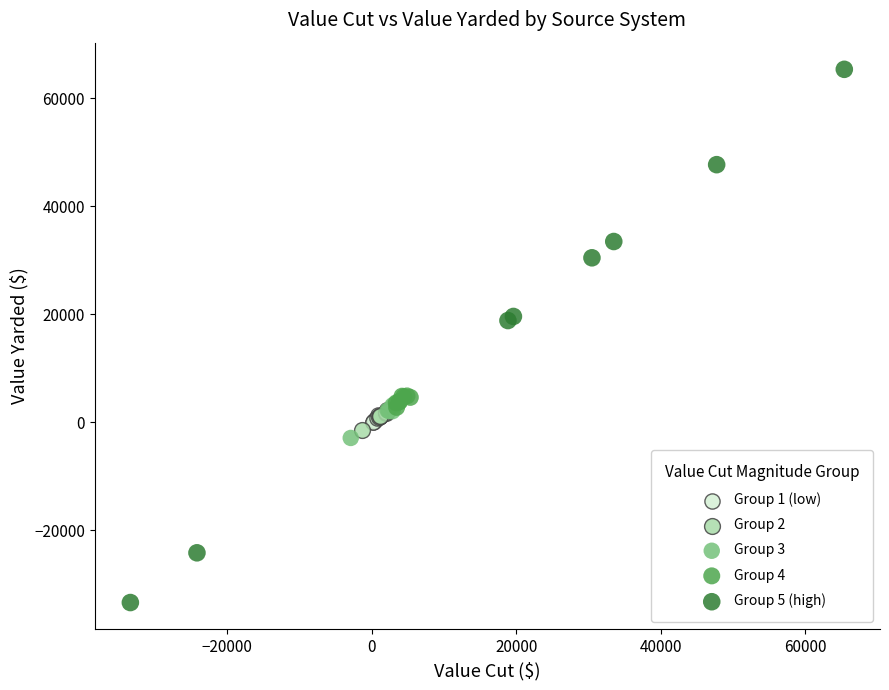

Which series has the widest spread of Y values?

Group 5 (high)